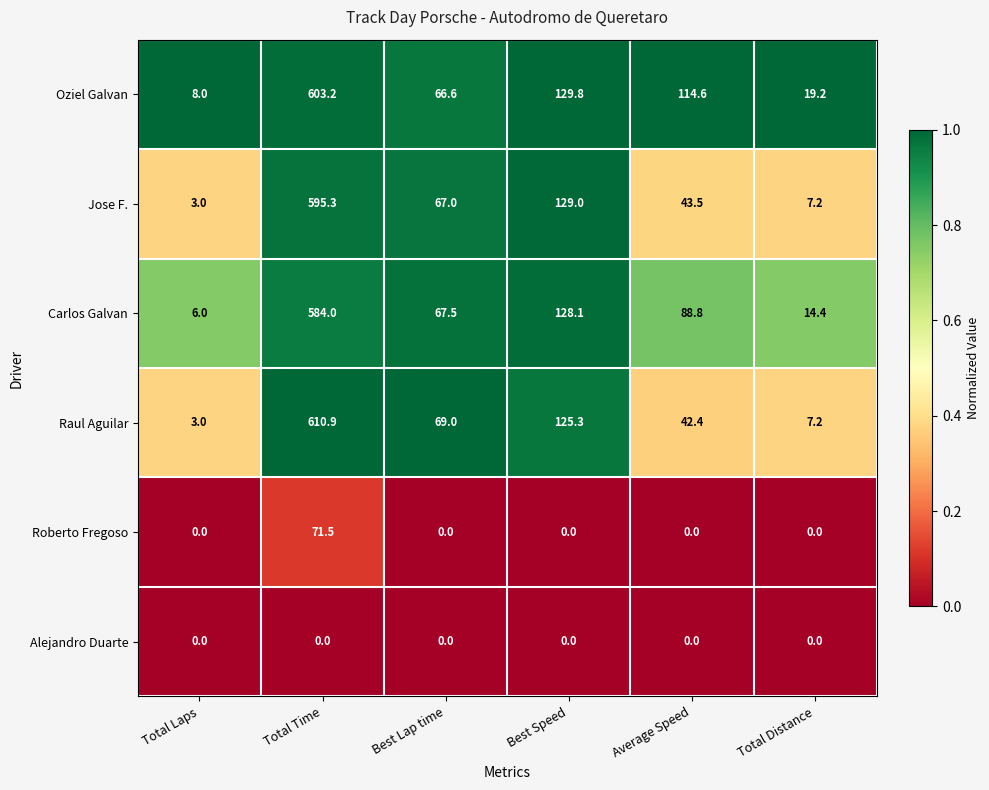

Which series has the largest range (max minus min)?

Raul Aguilar